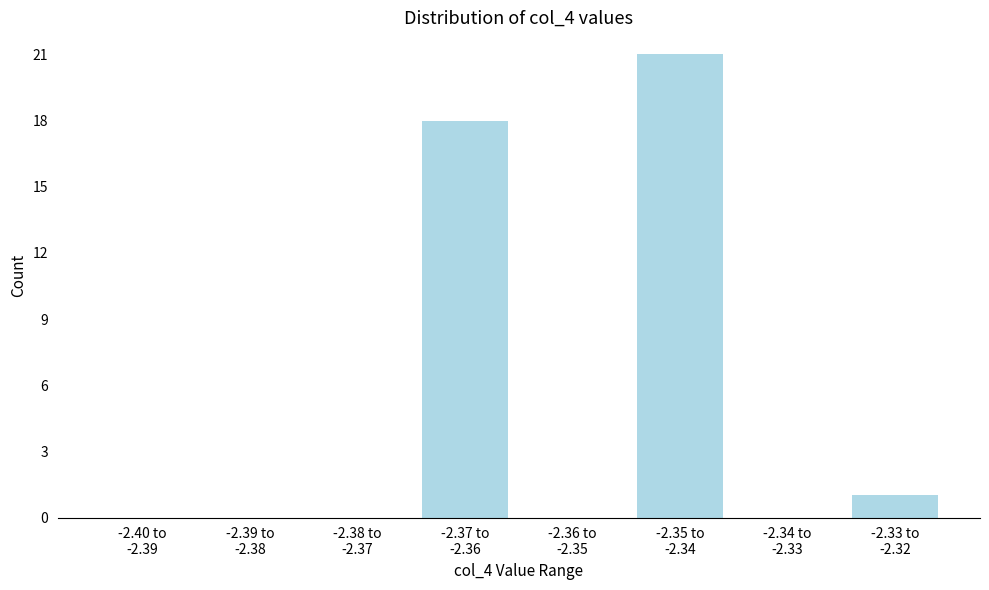

What is the maximum value shown in the chart?

21